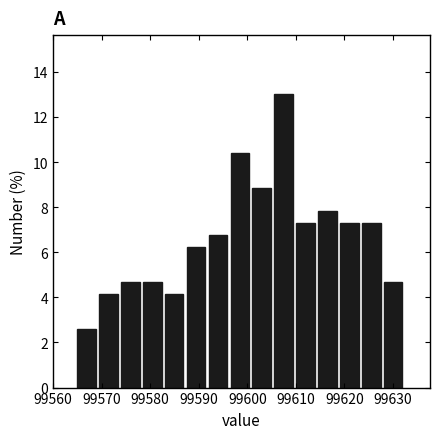

Reading left to right, transcribe this chart: for each bar, give the range it covers on the x-axis and its height. Neither the bar edges nor the heights are printed on the chart, so give them approximately, as read against the axes.

99565 to 99570: 2.6
99570 to 99574: 4.2
99574 to 99579: 4.6
99579 to 99583: 4.6
99583 to 99588: 4.2
99588 to 99592: 6.2
99592 to 99597: 6.8
99597 to 99601: 10.4
99601 to 99606: 8.8
99606 to 99610: 13.0
99610 to 99615: 7.2
99615 to 99619: 7.8
99619 to 99624: 7.2
99624 to 99628: 7.2
99628 to 99633: 4.6